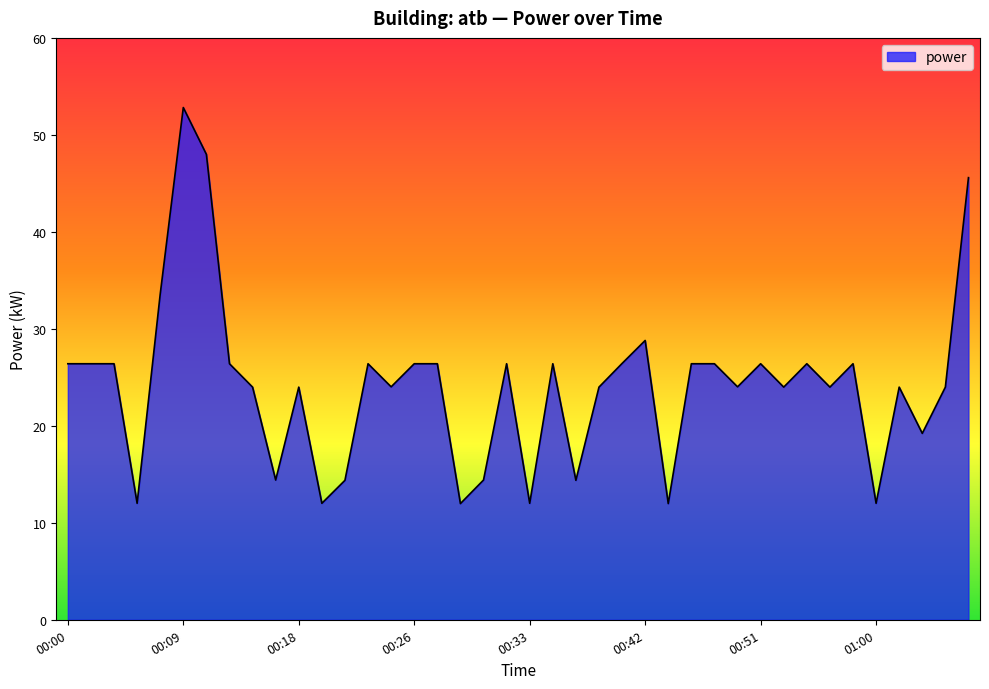

What is the greatest value displayed?

52.8